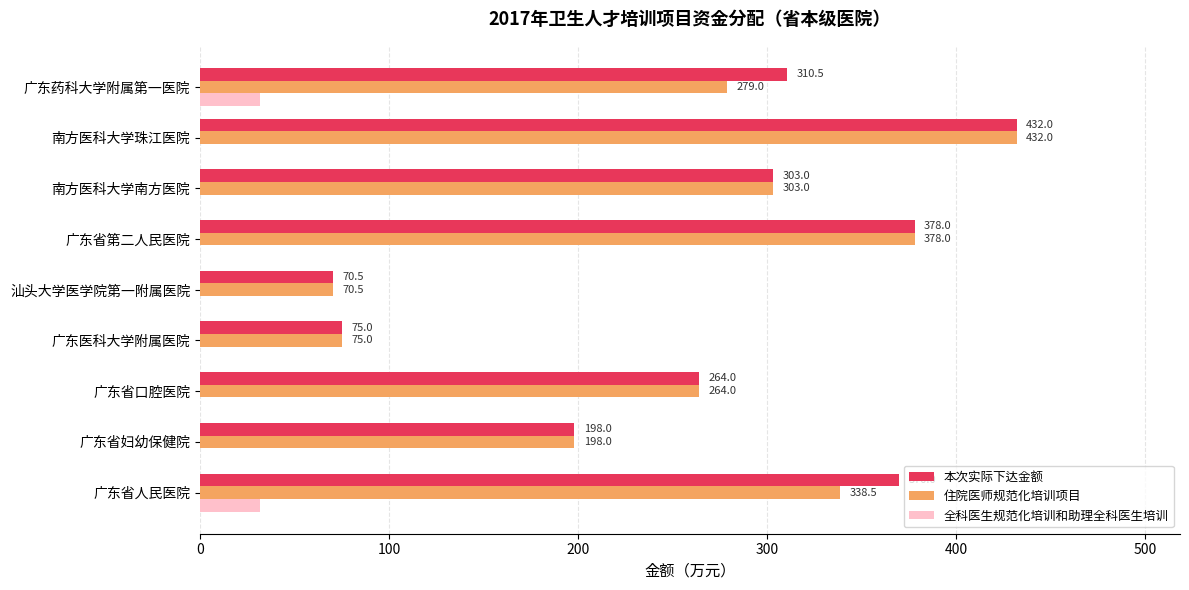

Which series changed the most between 广东省第二人民医院 and 广东药科大学附属第一医院?

住院医师规范化培训项目